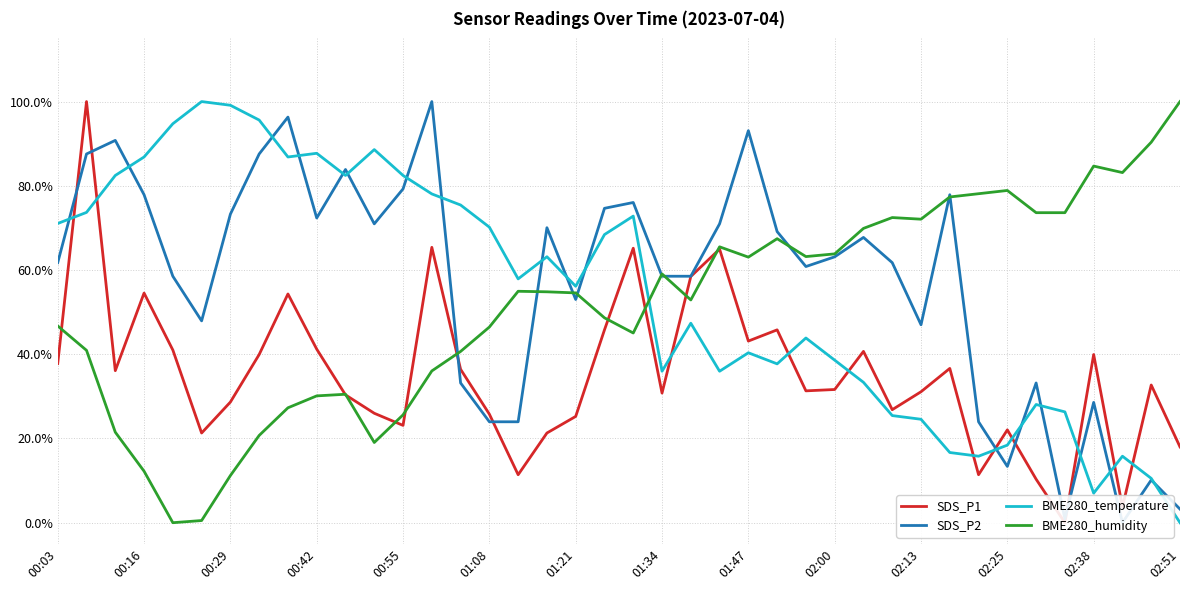

At which category is the sum across all series the highest?

00:16